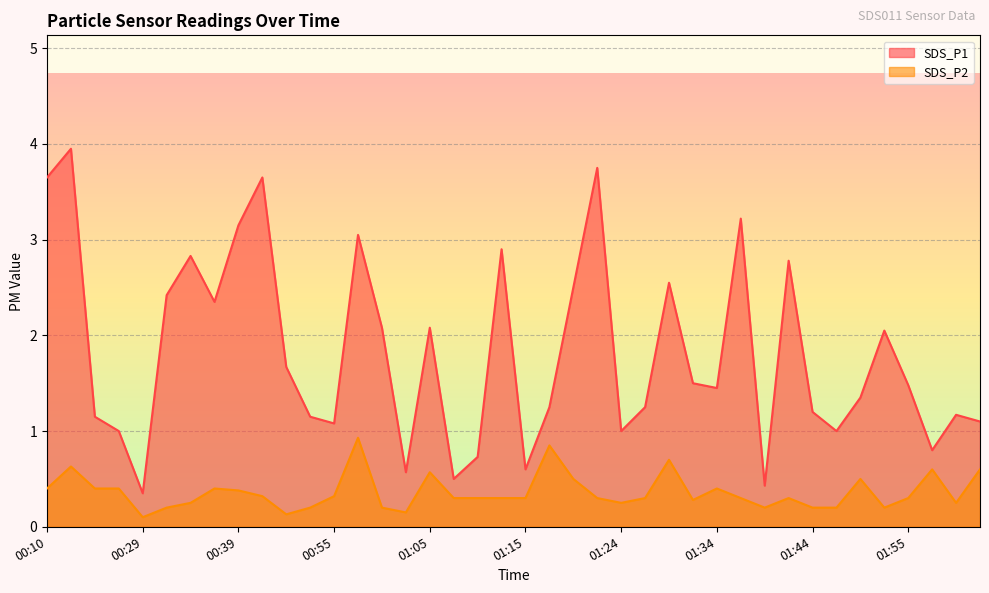

Which category has the lowest value in the SDS_P1 series?

00:29